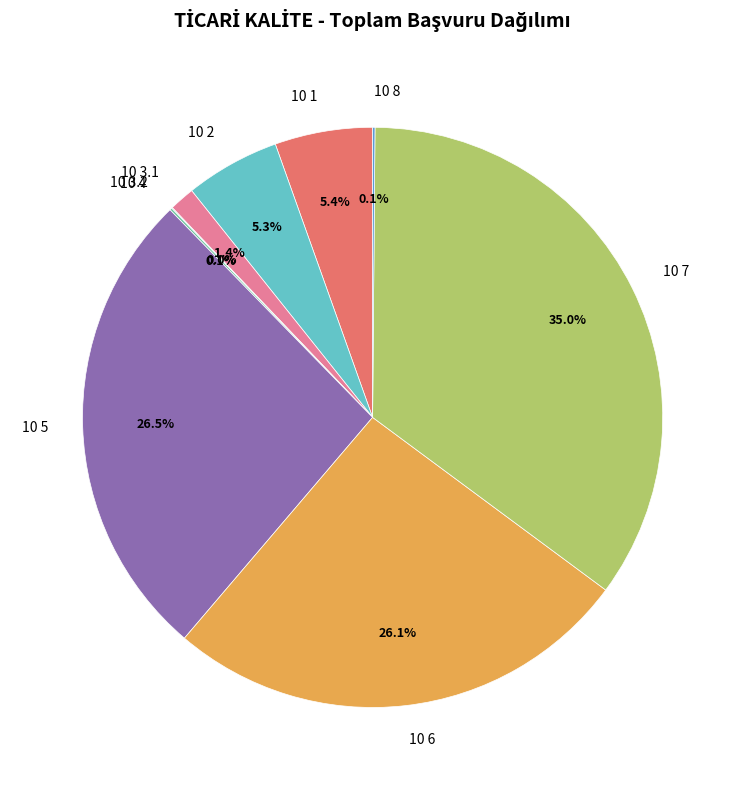

To the nearest percent, what is the difference between the 10 2 and 10 3.1 slice percentages?

4%